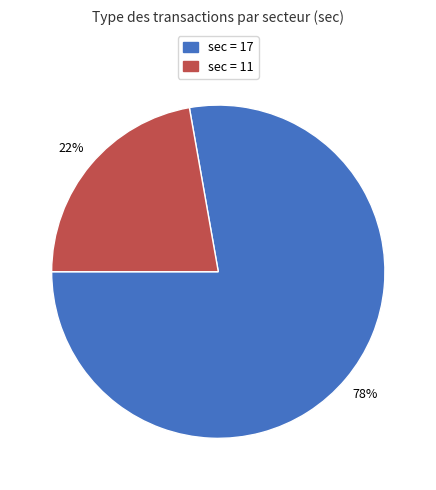

How many segments does this pie chart have?

2